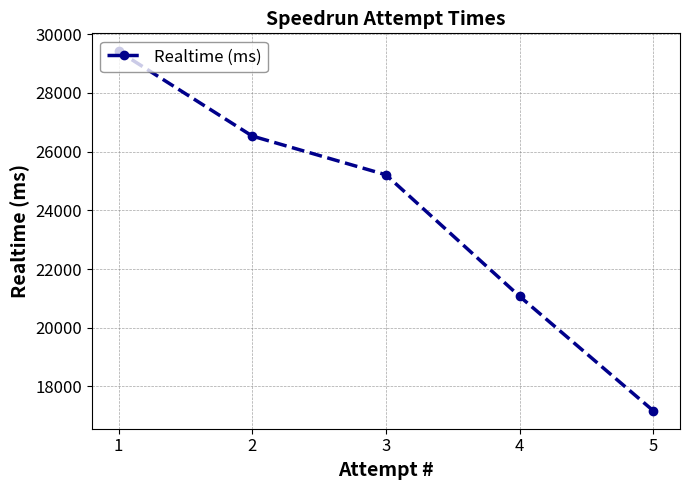

At which label does the data first exceed 25210?

1